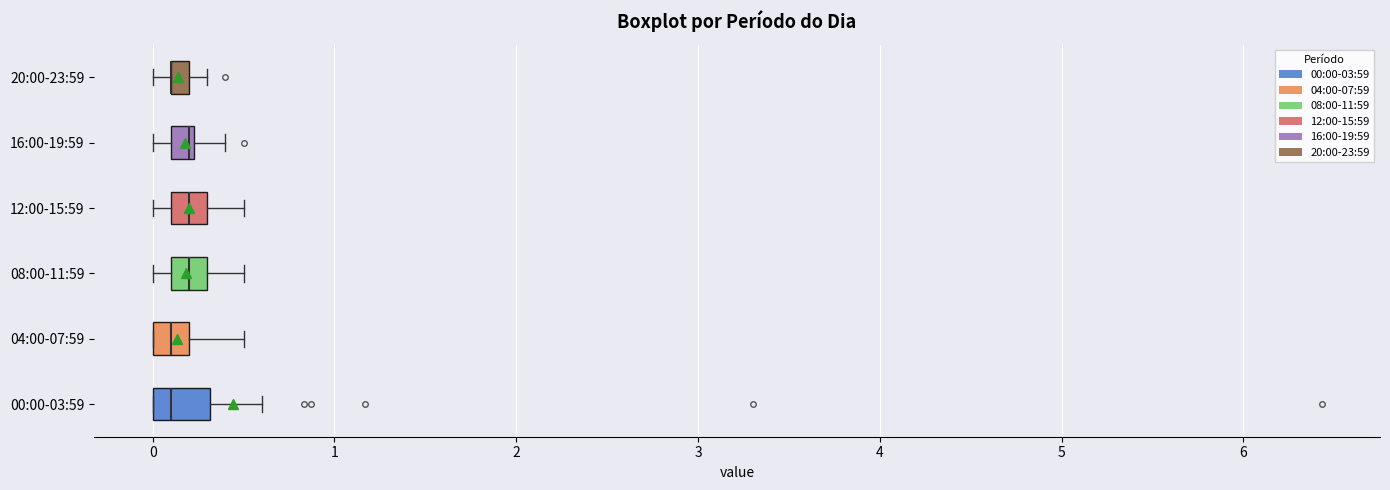

Where is the left edge of the box for 08:00-11:59 on the x-axis? The values are not printed on the chart, so give them approximately, as read against the axis.

0.1